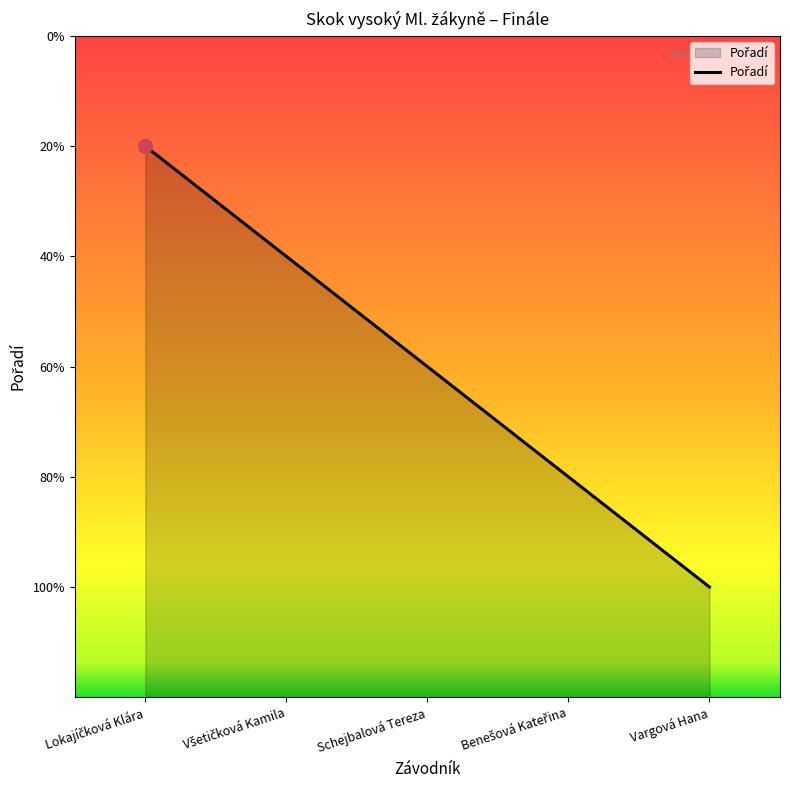

At which label is the value closest to 3?

Schejbalová Tereza